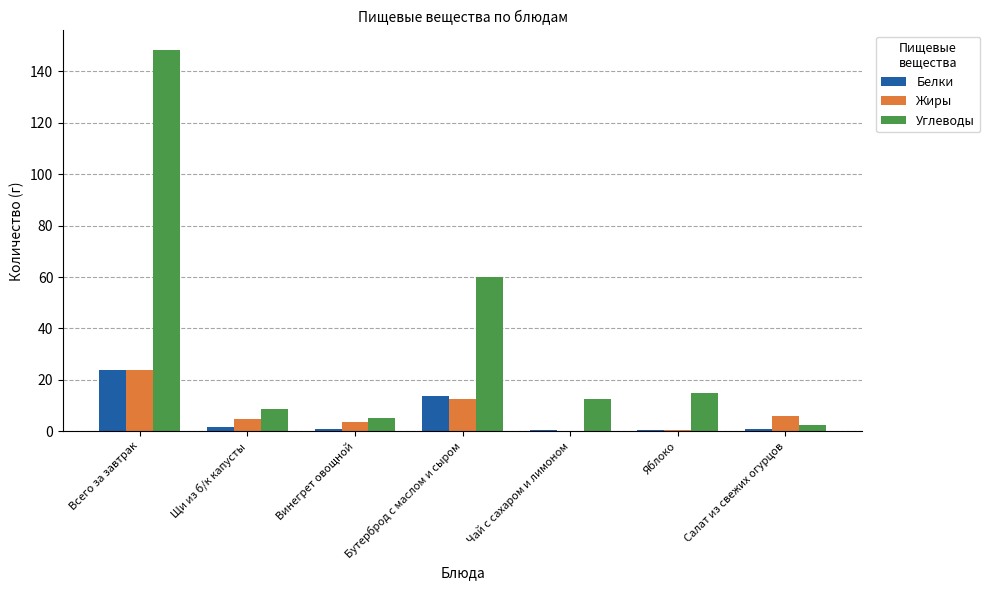

What is the maximum value shown in the chart?

148.5